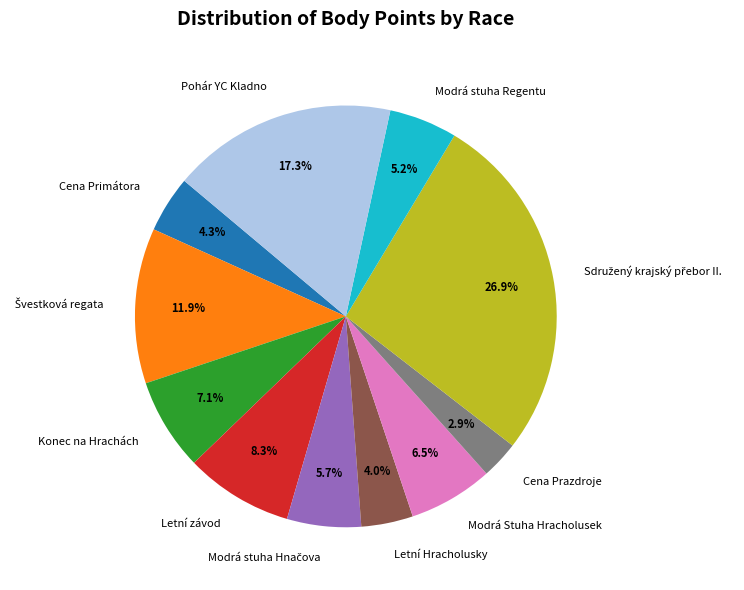

Which slice is the smallest?

Cena Prazdroje